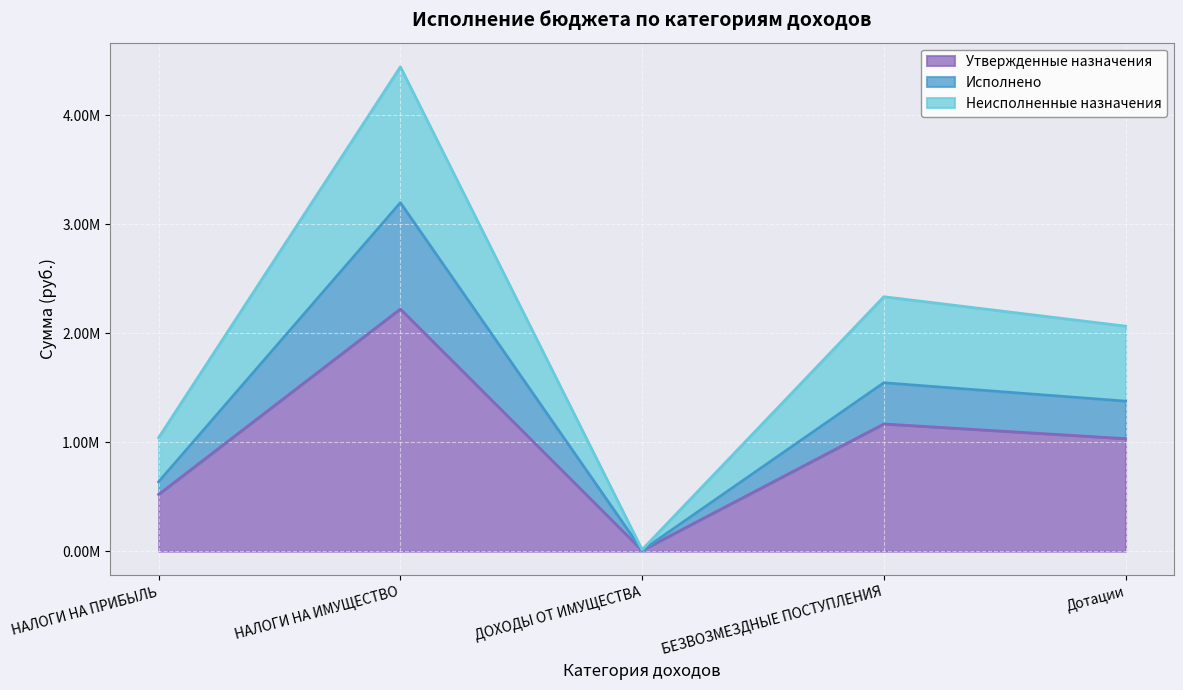

Is the value of Неисполненные назначения at Дотации greater than the value of Исполнено at БЕЗВОЗМЕЗДНЫЕ ПОСТУПЛЕНИЯ?

Yes